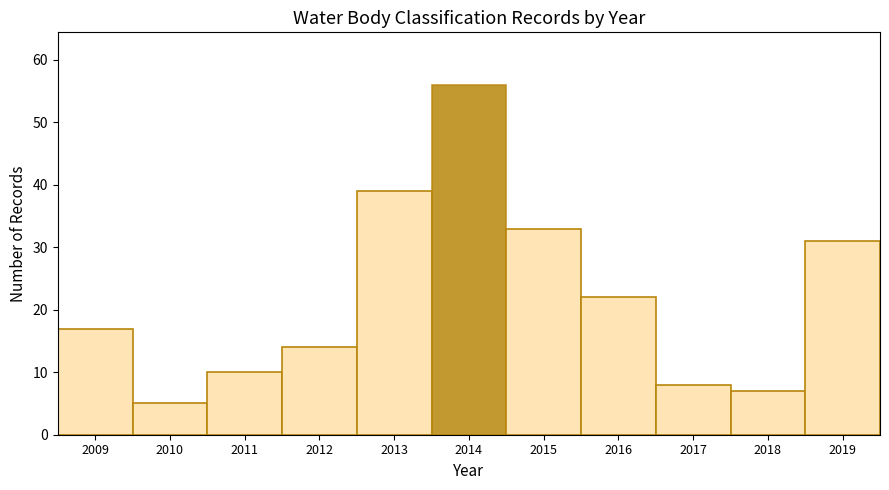

Reading left to right, transcribe this chart: for each bar, give the range it covers on the x-axis and its height. The values are not printed on the chart, so give them approximately, as read against the axis.

2008.5 to 2009.5: 17
2009.5 to 2010.5: 5
2010.5 to 2011.5: 10
2011.5 to 2012.5: 14
2012.5 to 2013.5: 39
2013.5 to 2014.5: 56
2014.5 to 2015.5: 33
2015.5 to 2016.5: 22
2016.5 to 2017.5: 8
2017.5 to 2018.5: 7
2018.5 to 2019.5: 31